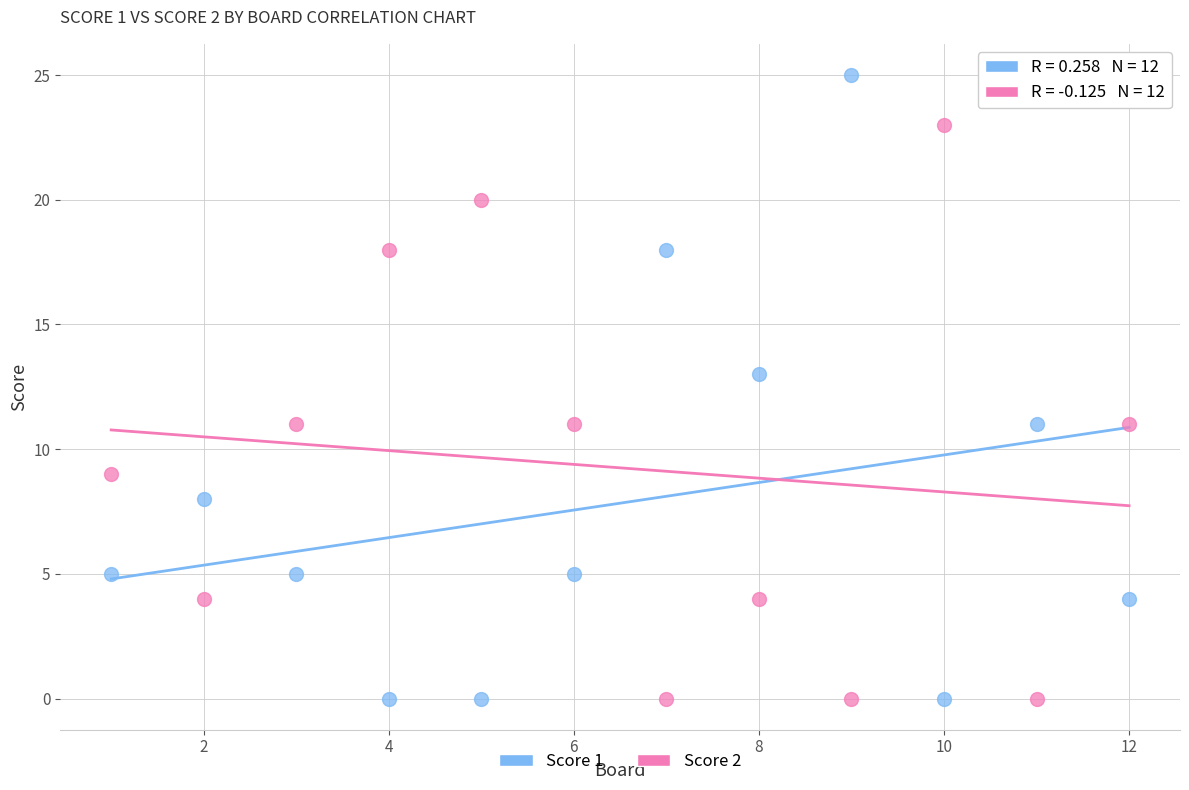

What is the X range (max minus min) for the scatter plot?

11